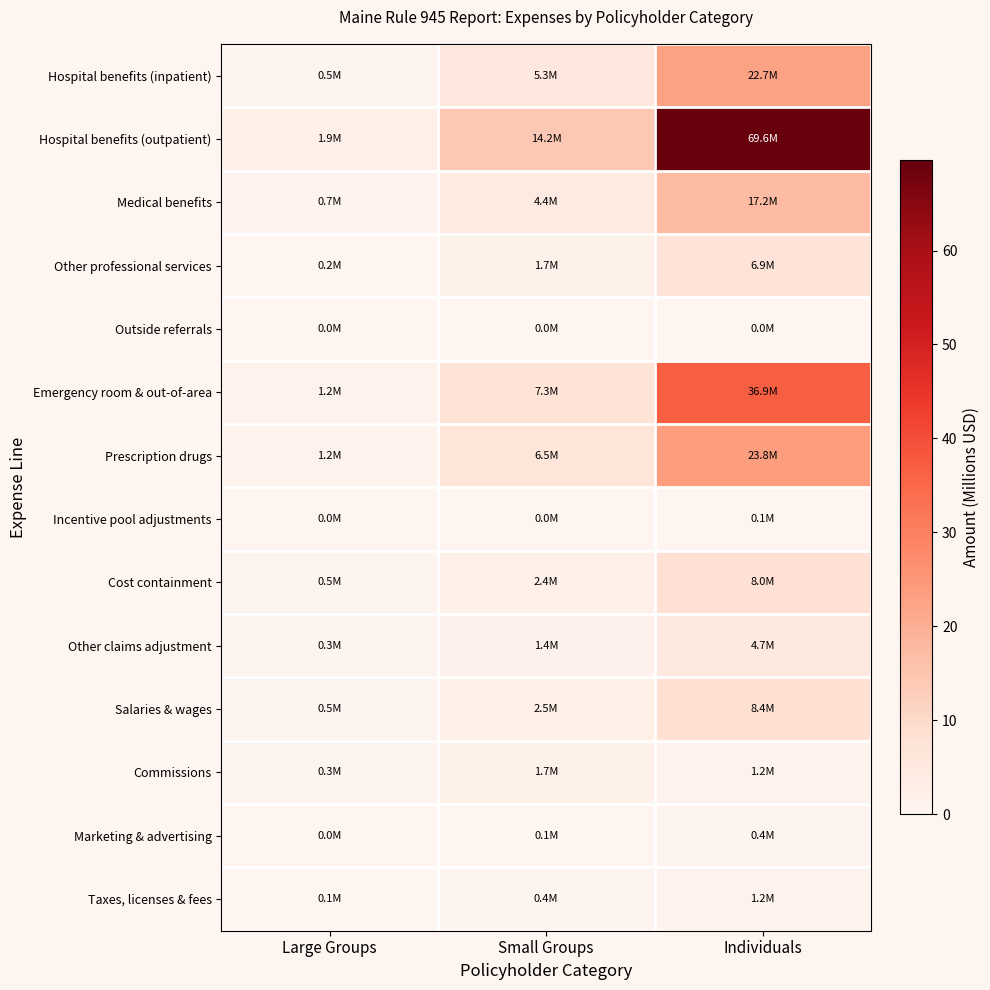

At which category is the sum across all series the highest?

Individuals